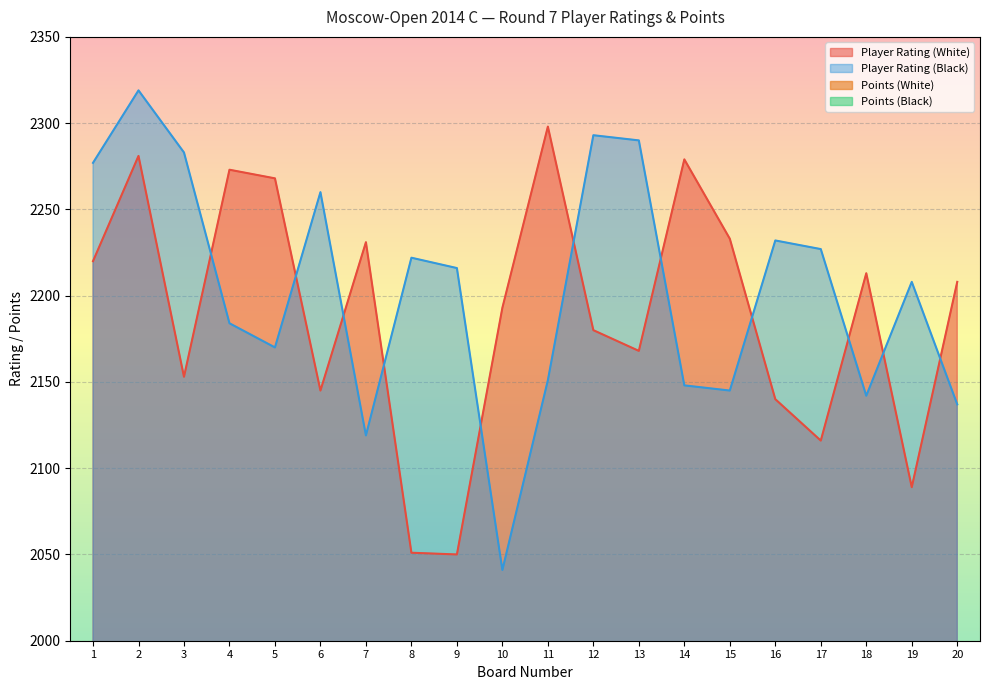

Which series has the largest total across all categories?

Player Rating (Black)